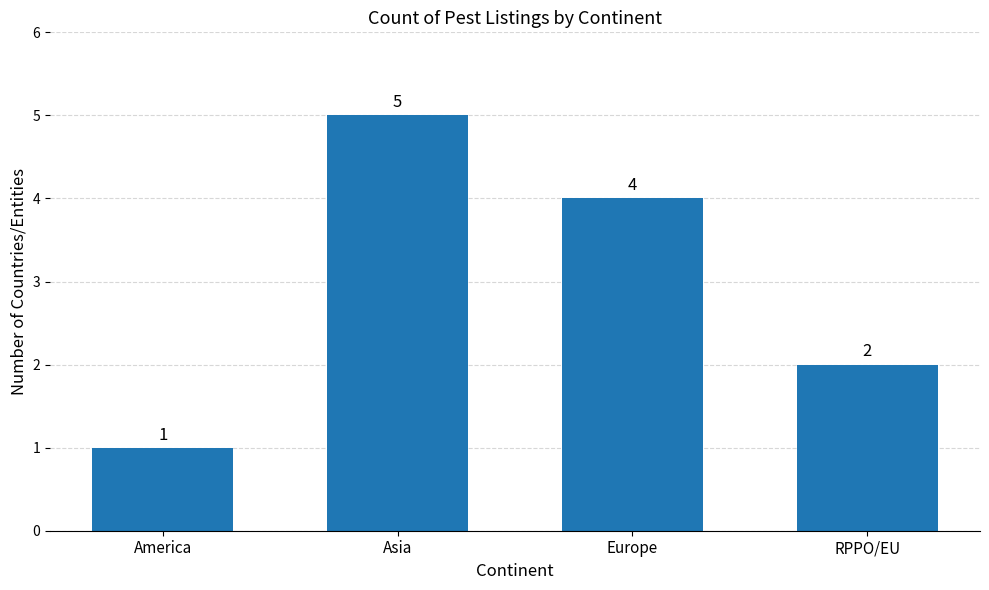

Which category has the lowest value across all series?

America